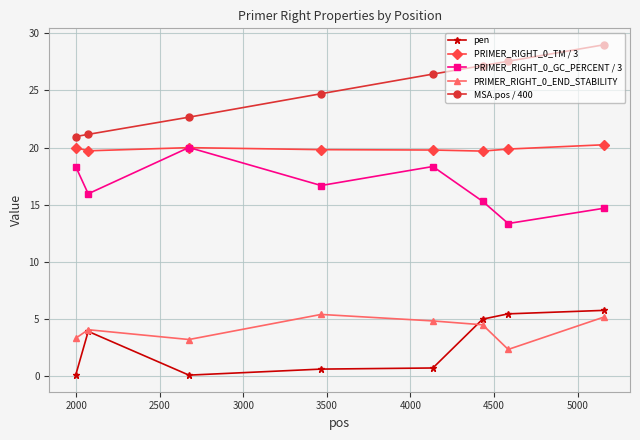

Which series has the largest total across all categories?

MSA.pos / 400